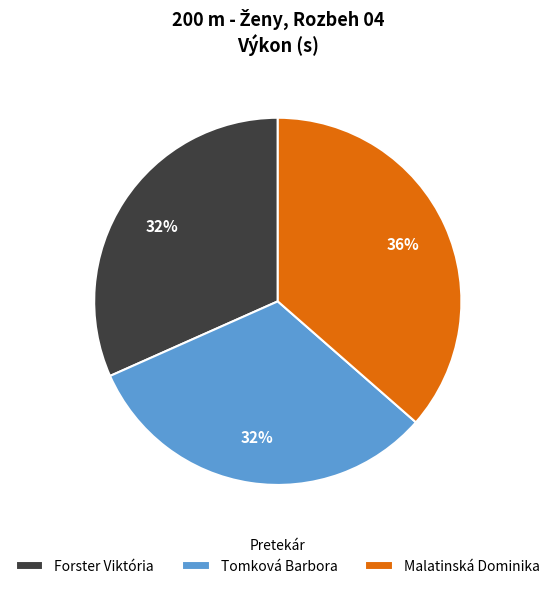

Count the number of slices in the pie.

3